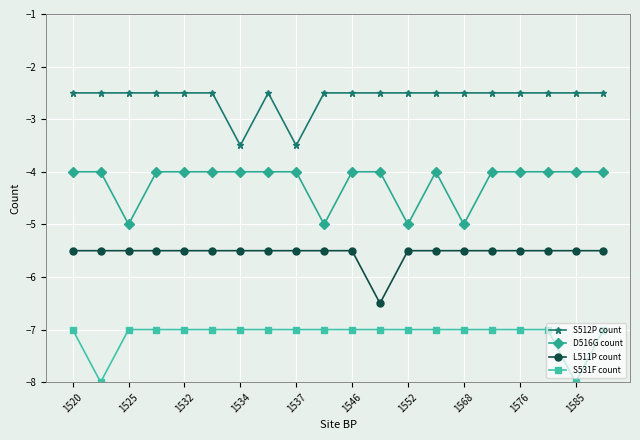

True or false: L511P count and S512P count cross at least once.

False